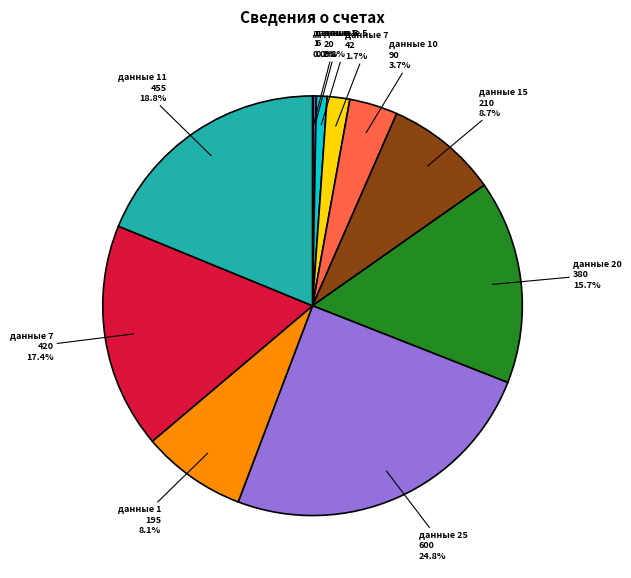

Is there a majority slice in this chart?

No